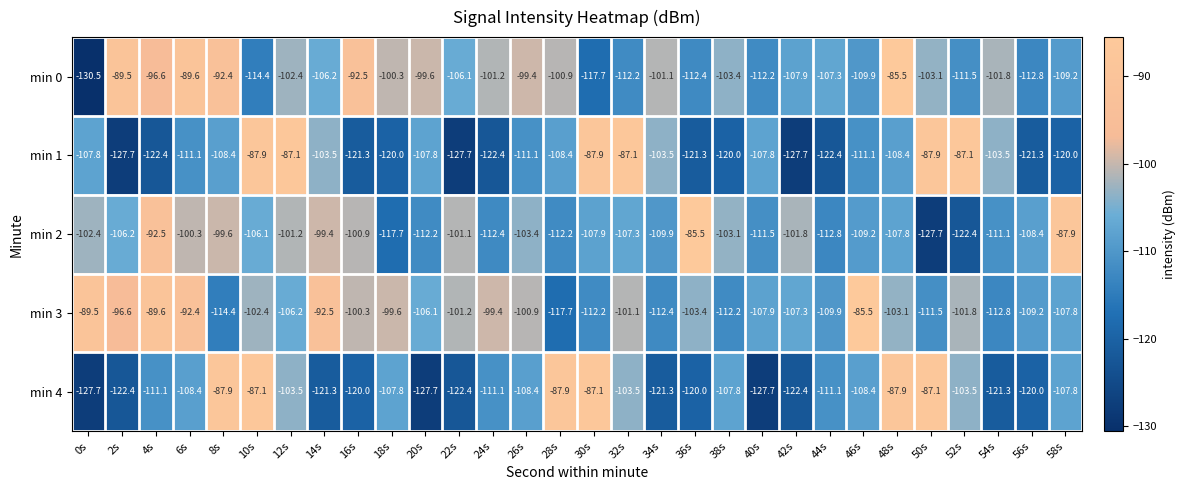

The min 1 series shows -127.7 at 42s. True or false?

True